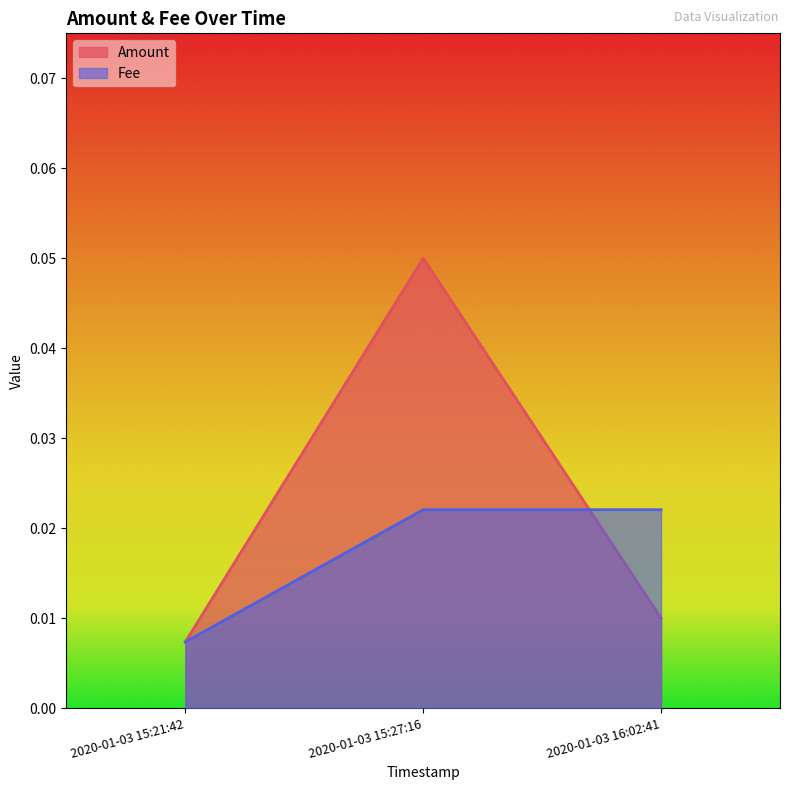

Count the Fee values in the range 0 to 1.

3